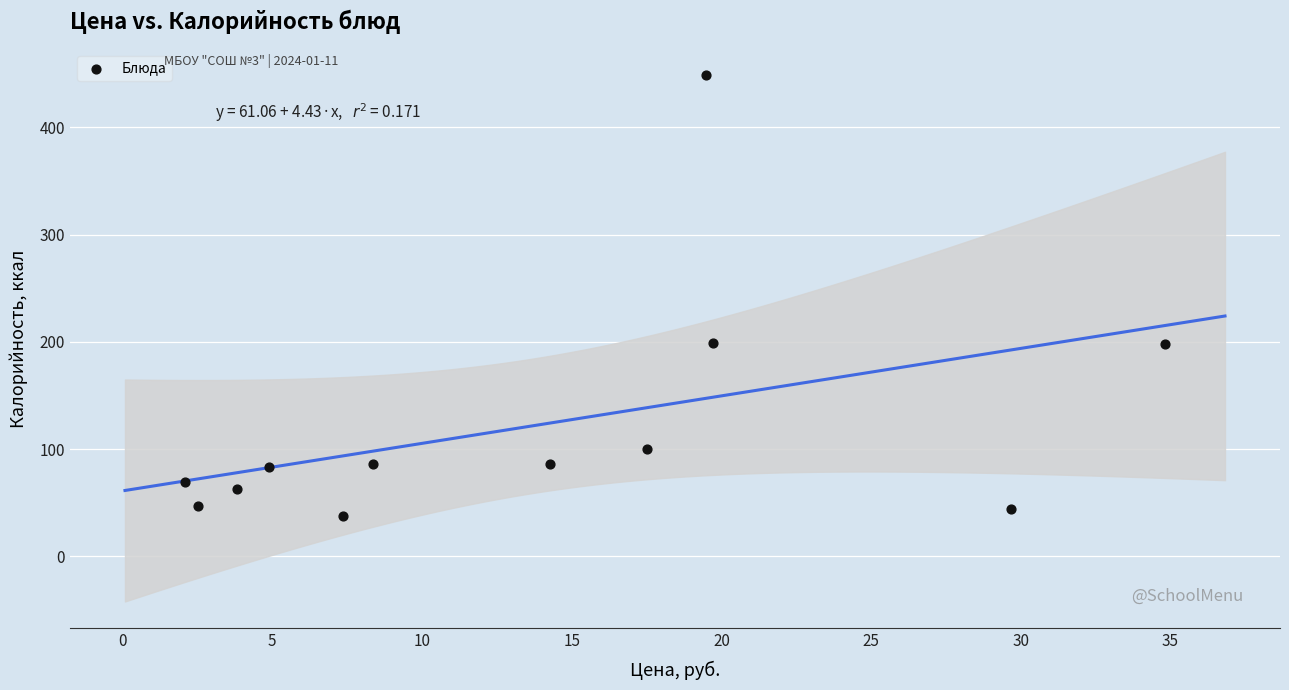

What is the range of X values (max minus min)?

32.7